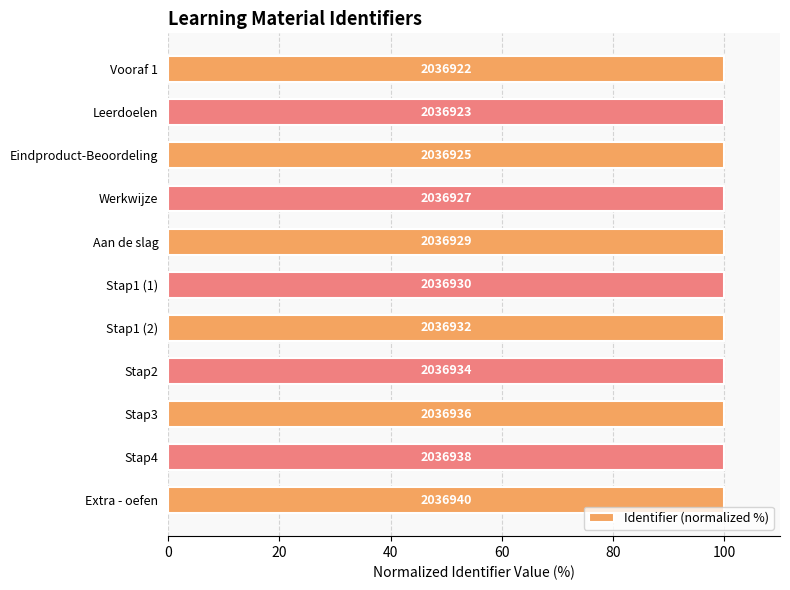

Is it true that the value at Stap2 is 100.0?

True